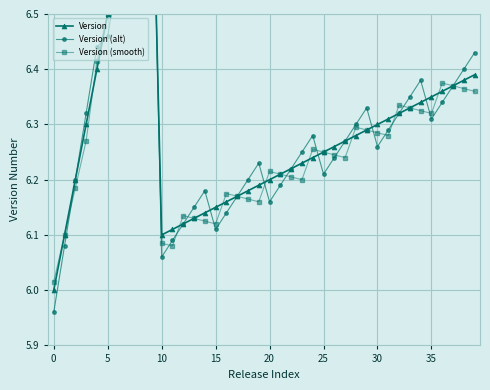

Reading right to left, transcribe all the data shown in this chart.

Version: 6.4	6.4	6.4	6.4	6.3	6.3	6.3	6.3	6.3	6.3	6.3	6.3	6.3	6.3	6.2	6.2	6.2	6.2	6.2	6.2	6.2	6.2	6.2	6.2	6.2	6.1	6.1	6.1	6.1	6.1	6.9	6.8	6.7	6.6	6.5	6.4	6.3	6.2	6.1	6.0
Version (alt): 6.4	6.4	6.4	6.3	6.3	6.4	6.3	6.3	6.3	6.3	6.3	6.3	6.3	6.2	6.2	6.3	6.2	6.2	6.2	6.2	6.2	6.2	6.2	6.1	6.1	6.2	6.1	6.1	6.1	6.1	6.9	6.8	6.7	6.6	6.5	6.4	6.3	6.2	6.1	6.0
Version (smooth): 6.4	6.4	6.4	6.4	6.3	6.3	6.3	6.3	6.3	6.3	6.3	6.3	6.2	6.2	6.2	6.3	6.2	6.2	6.2	6.2	6.2	6.2	6.2	6.2	6.1	6.1	6.1	6.1	6.1	6.1	6.9	6.8	6.7	6.6	6.5	6.4	6.3	6.2	6.1	6.0